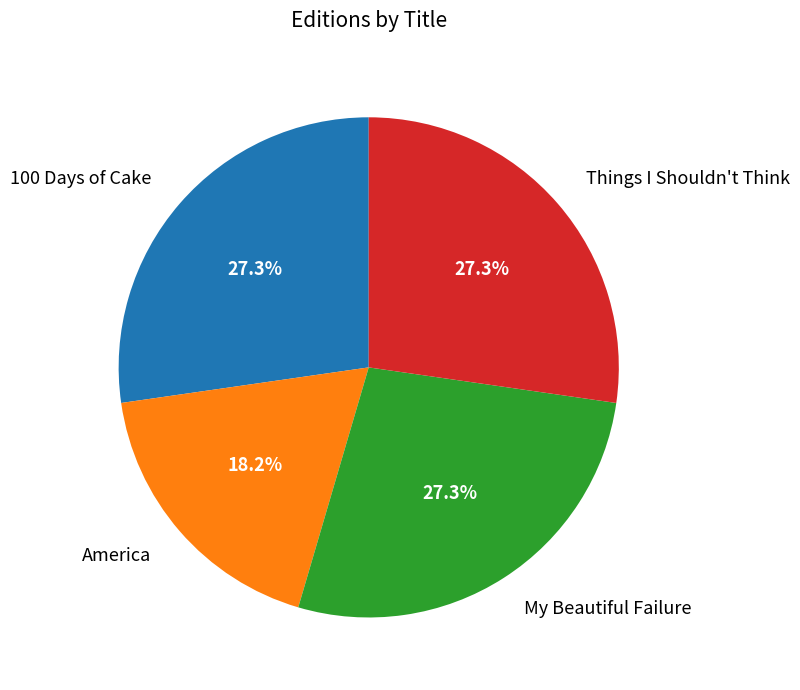

What is the total percentage of My Beautiful Failure and America?

45.5%